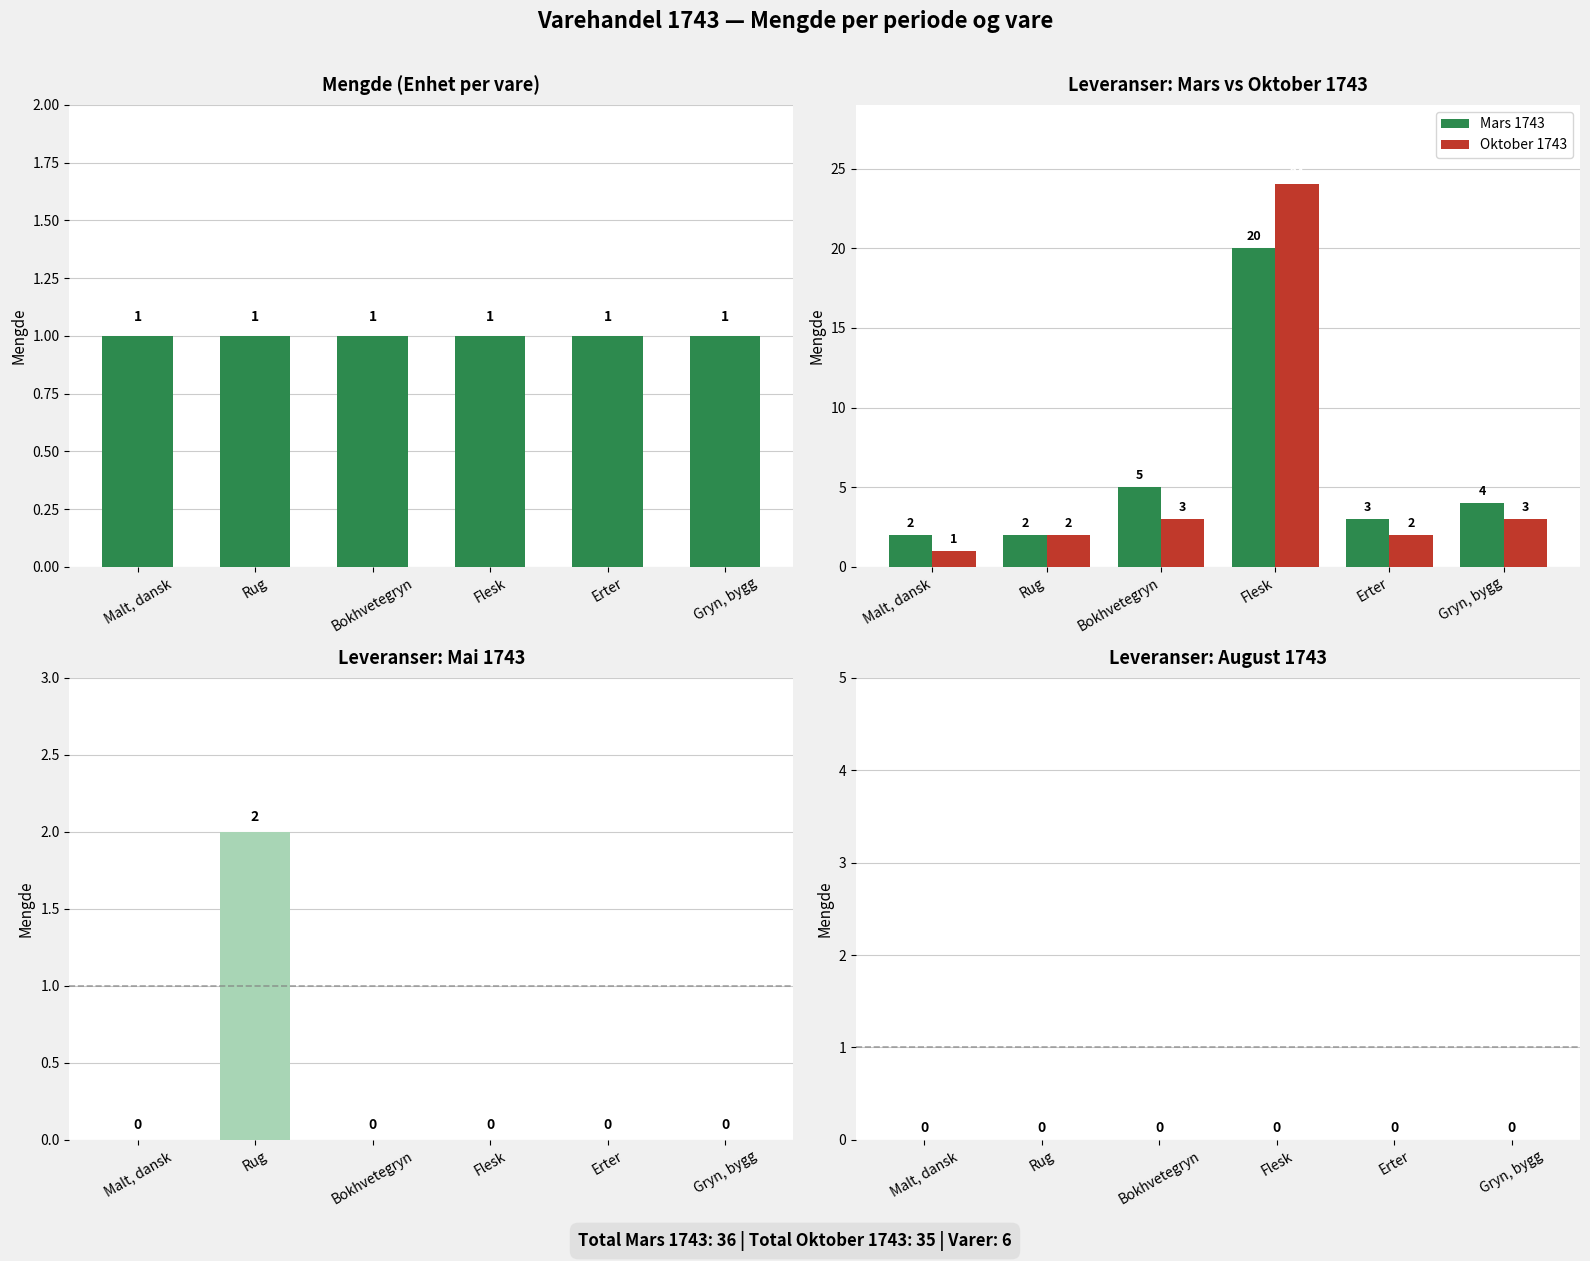

At which label is Mars 1743 closest to 11?

Bokhvetegryn